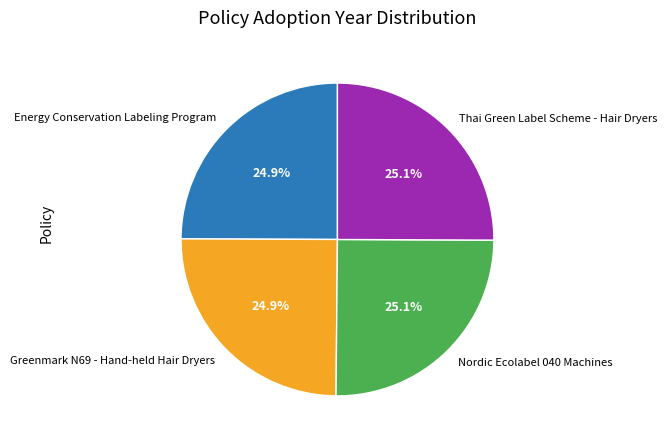

Is it true that Energy Conservation Labeling Program is 25% of the pie?

True